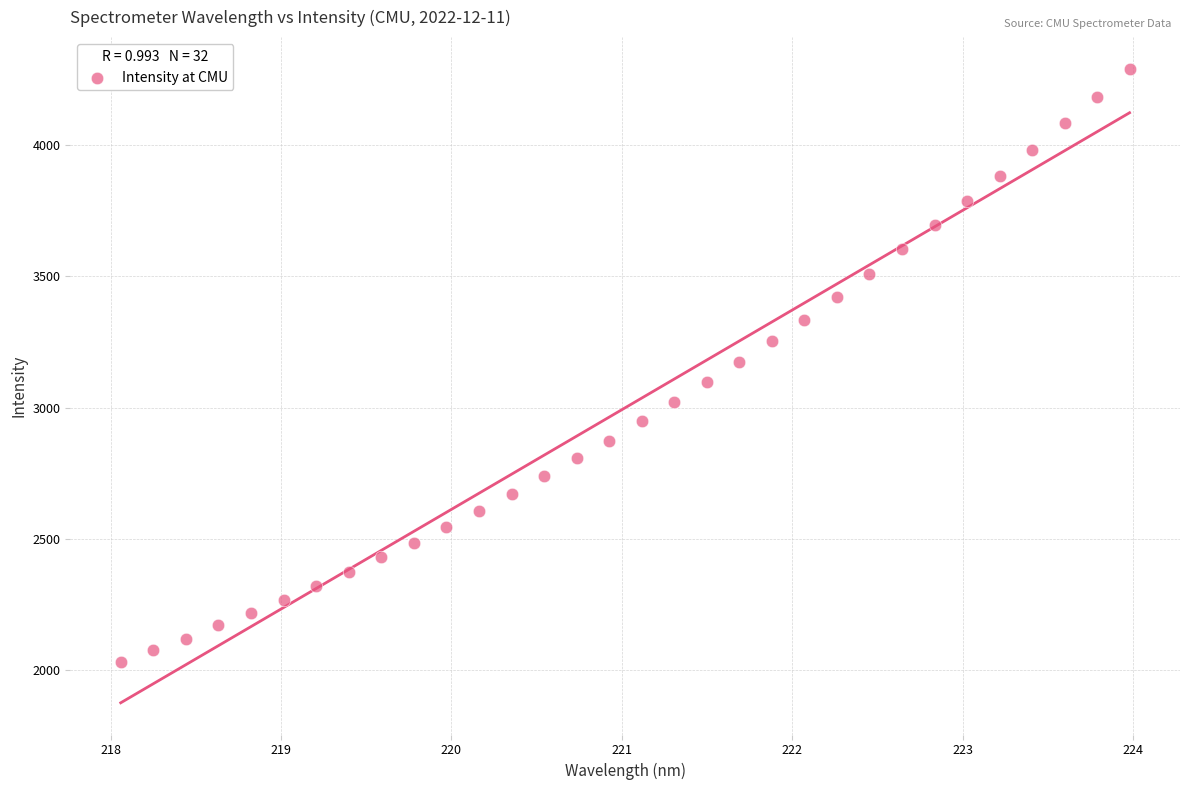

What is the range of Y values (max minus min)?

2259.2